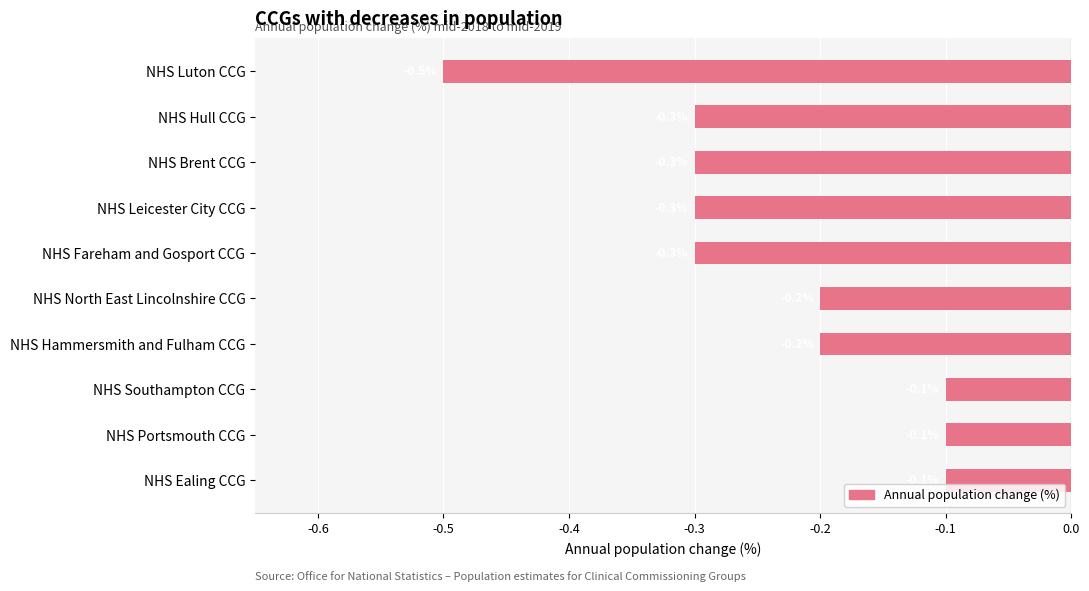

What is the change in value from NHS Hull CCG to NHS Hammersmith and Fulham CCG?

+0.1